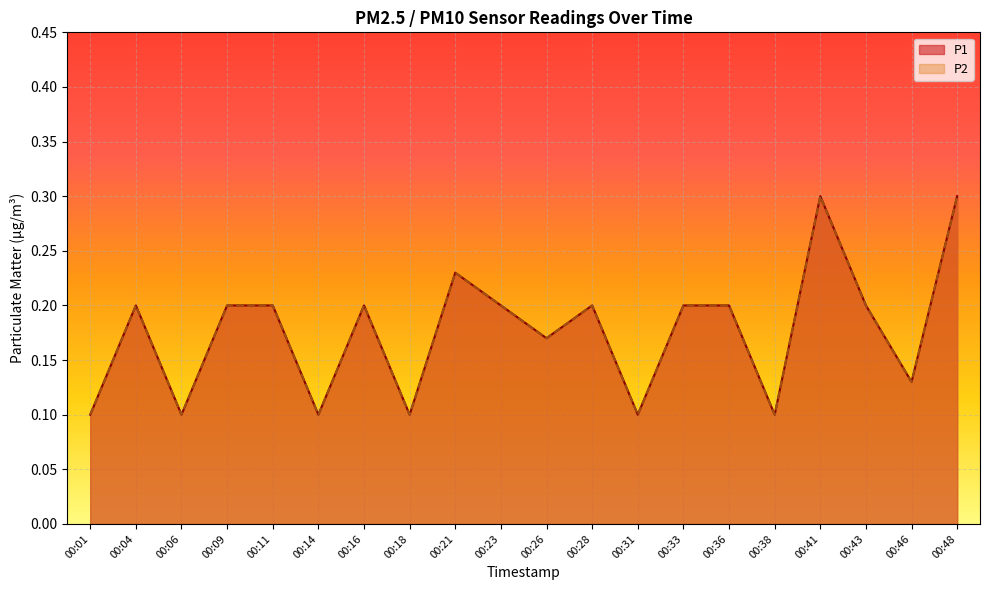

List the series in order of their peak value, highest first.

P1, P2